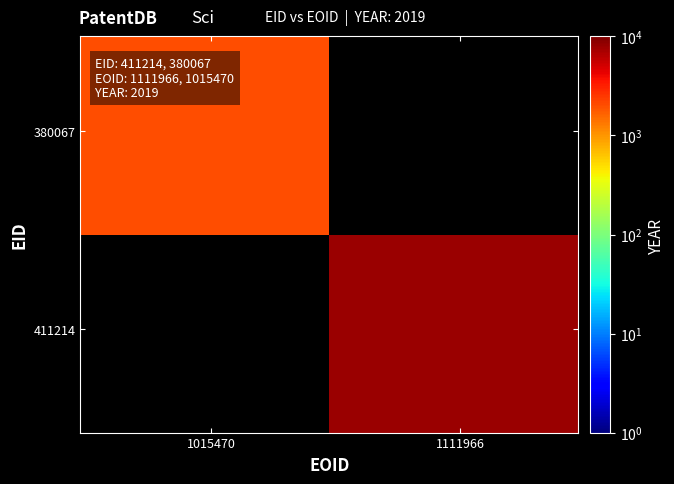

How many data points does each series have?

40